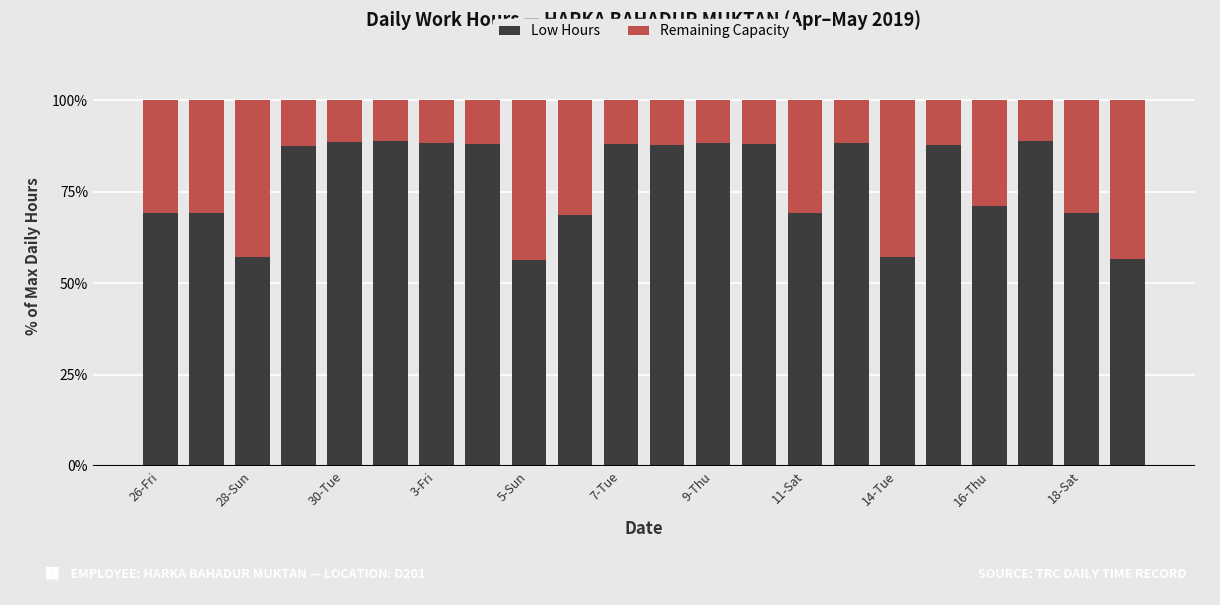

What is the minimum value for Low Hours?

56.4